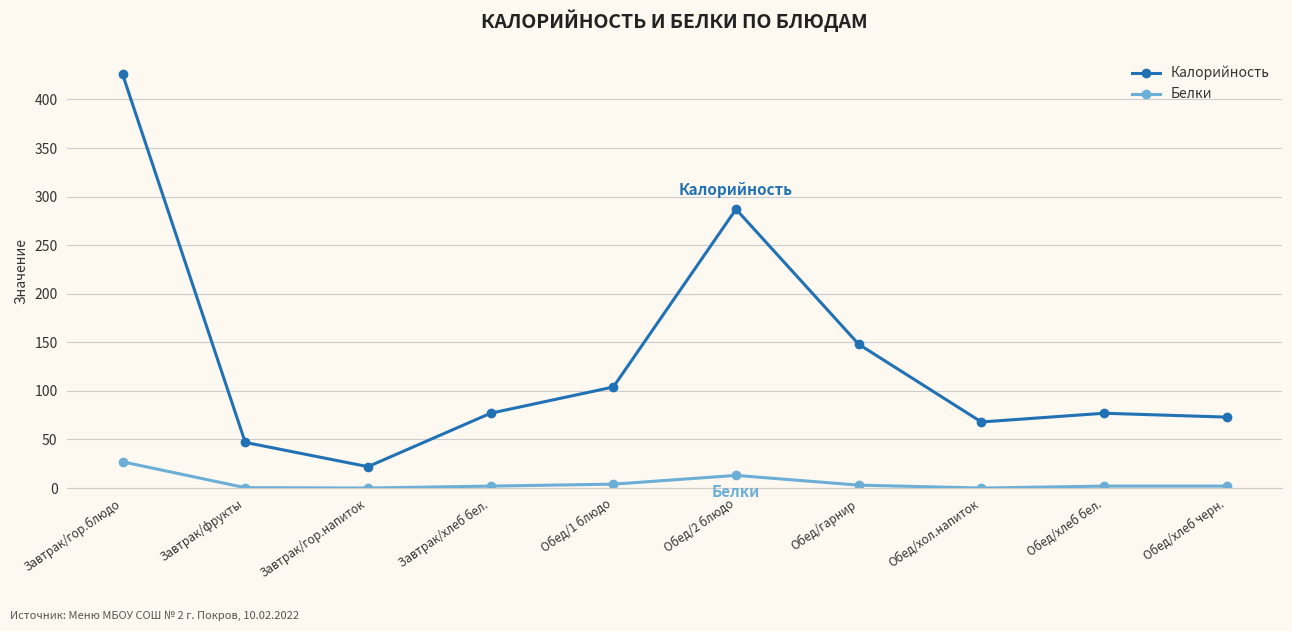

In Белки, how many points are lower than both neighbors (excluding endpoints)?

2